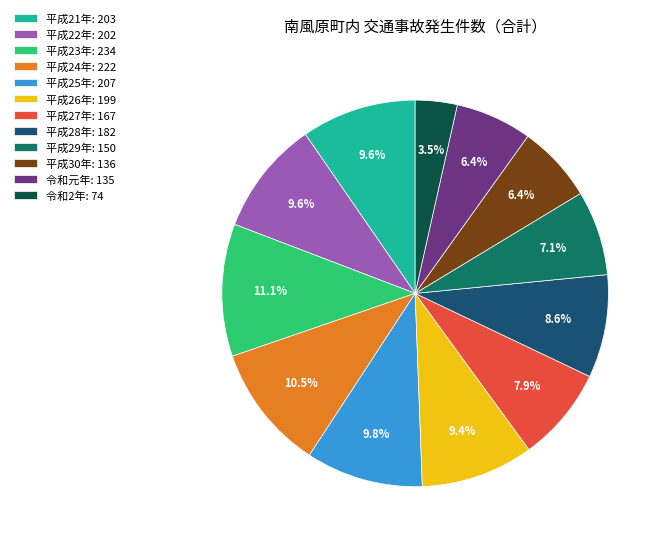

Which slice is the smallest?

令和2年: 74